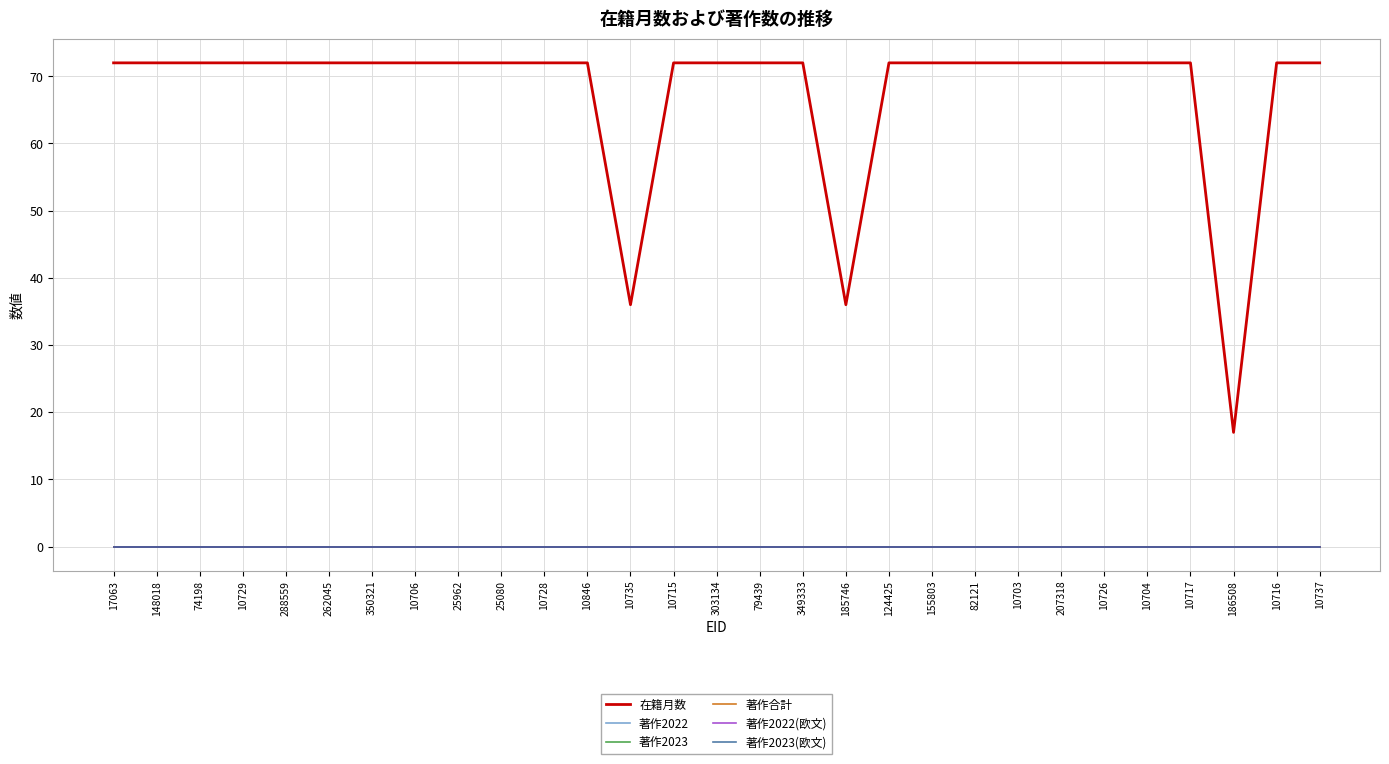

Reading left to right, transcribe all the data shown in this chart.

在籍月数: 17063=72	148018=72	74198=72	10729=72	288559=72	262045=72	350321=72	10706=72	25962=72	25080=72	10728=72	10846=72	10735=36	10715=72	303134=72	79439=72	349333=72	185746=36	124425=72	155803=72	82121=72	10703=72	207318=72	10726=72	10704=72	10717=72	186508=17	10716=72	10737=72
著作2022: 17063=0	148018=0	74198=0	10729=0	288559=0	262045=0	350321=0	10706=0	25962=0	25080=0	10728=0	10846=0	10735=0	10715=0	303134=0	79439=0	349333=0	185746=0	124425=0	155803=0	82121=0	10703=0	207318=0	10726=0	10704=0	10717=0	186508=0	10716=0	10737=0
著作2023: 17063=0	148018=0	74198=0	10729=0	288559=0	262045=0	350321=0	10706=0	25962=0	25080=0	10728=0	10846=0	10735=0	10715=0	303134=0	79439=0	349333=0	185746=0	124425=0	155803=0	82121=0	10703=0	207318=0	10726=0	10704=0	10717=0	186508=0	10716=0	10737=0
著作合計: 17063=0	148018=0	74198=0	10729=0	288559=0	262045=0	350321=0	10706=0	25962=0	25080=0	10728=0	10846=0	10735=0	10715=0	303134=0	79439=0	349333=0	185746=0	124425=0	155803=0	82121=0	10703=0	207318=0	10726=0	10704=0	10717=0	186508=0	10716=0	10737=0
著作2022(欧文): 17063=0	148018=0	74198=0	10729=0	288559=0	262045=0	350321=0	10706=0	25962=0	25080=0	10728=0	10846=0	10735=0	10715=0	303134=0	79439=0	349333=0	185746=0	124425=0	155803=0	82121=0	10703=0	207318=0	10726=0	10704=0	10717=0	186508=0	10716=0	10737=0
著作2023(欧文): 17063=0	148018=0	74198=0	10729=0	288559=0	262045=0	350321=0	10706=0	25962=0	25080=0	10728=0	10846=0	10735=0	10715=0	303134=0	79439=0	349333=0	185746=0	124425=0	155803=0	82121=0	10703=0	207318=0	10726=0	10704=0	10717=0	186508=0	10716=0	10737=0